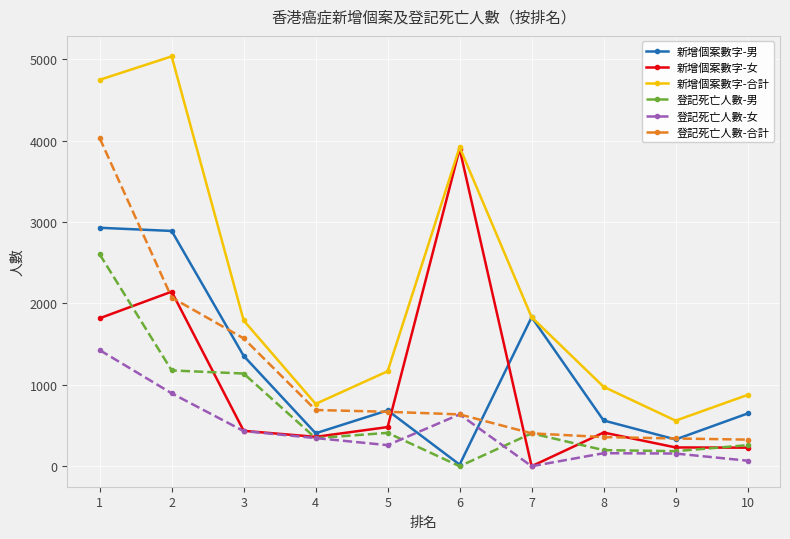

What is the highest value of the 新增個案數字-合計 series?

5036